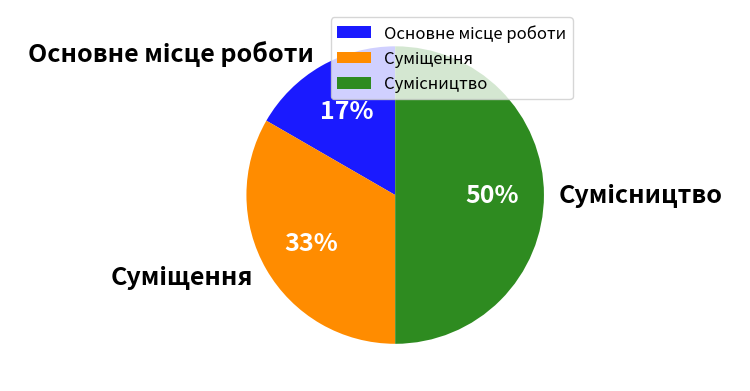

To the nearest percent, what is the average slice percentage?

33%